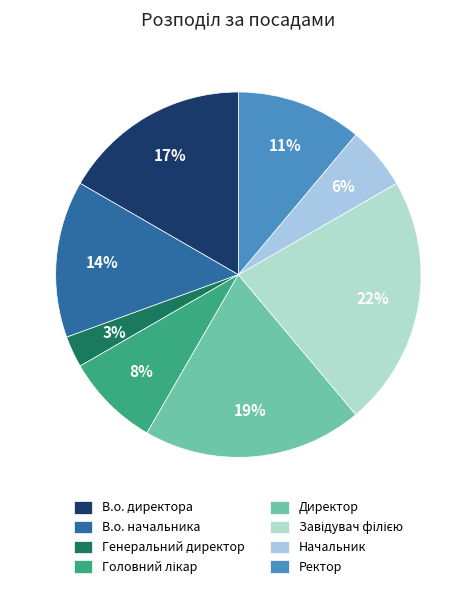

Does В.о. начальника represent more than half of the total?

No